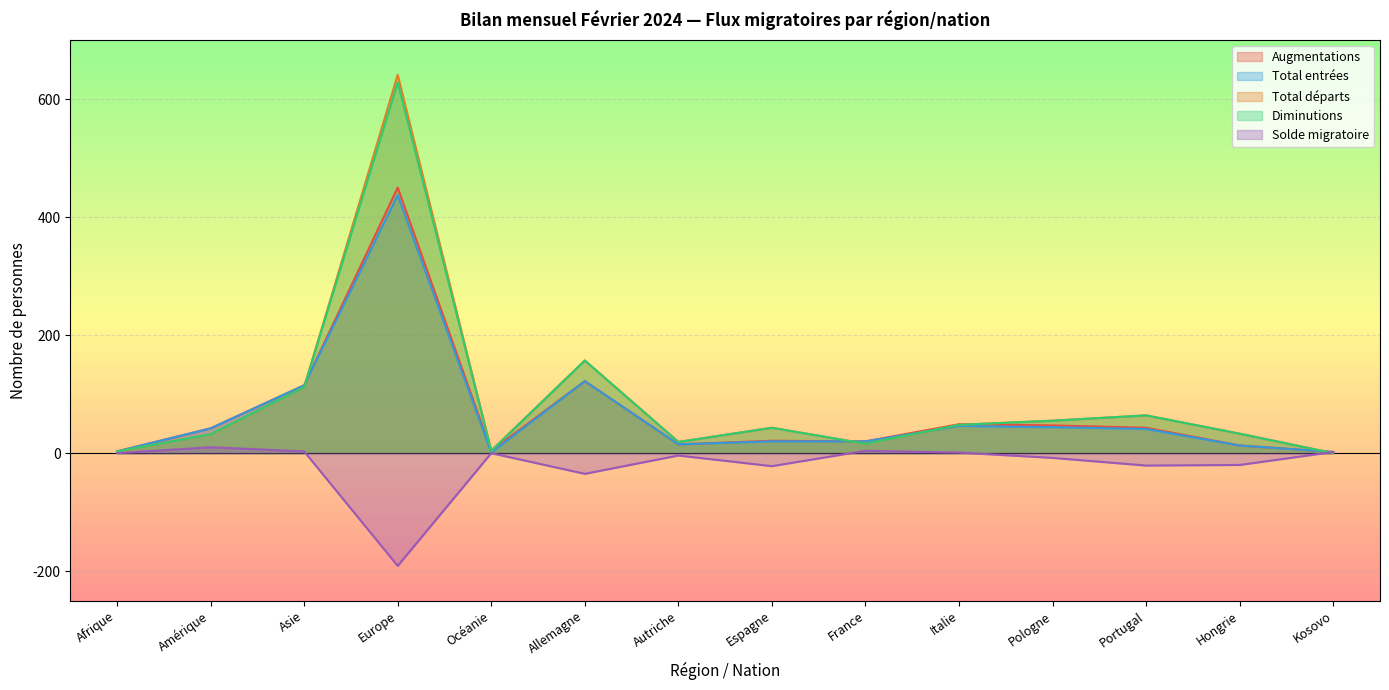

What is the label of the 2nd point from the right?

Hongrie